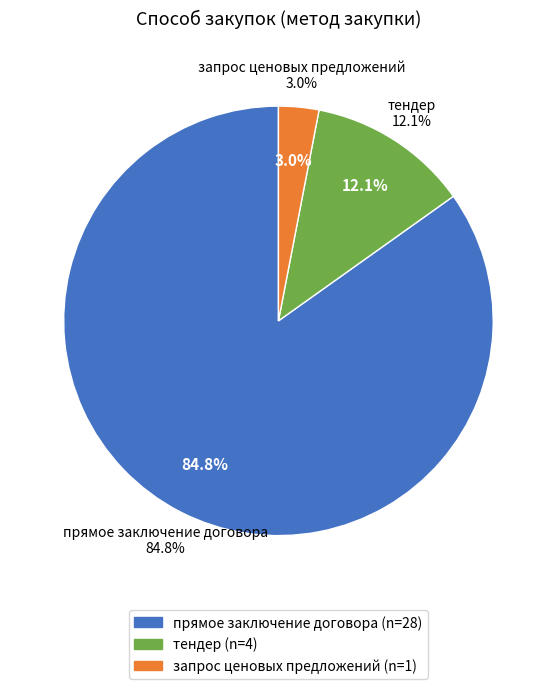

To the nearest percent, what is the difference between the largest and smallest slice percentages?

82%